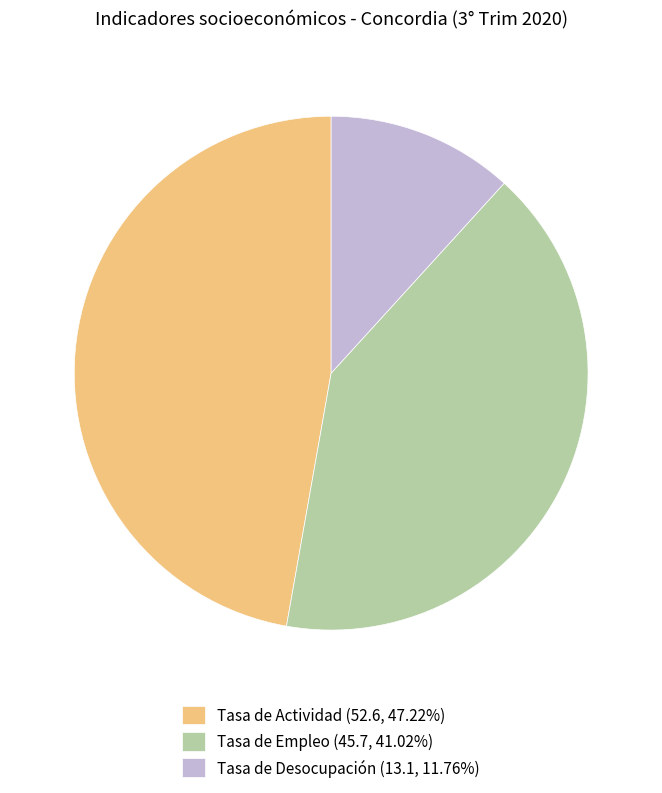

Approximately how many times larger is the value at Tasa de Empleo (45.7, 41.02%) compared to Tasa de Desocupación (13.1, 11.76%)?

3.5